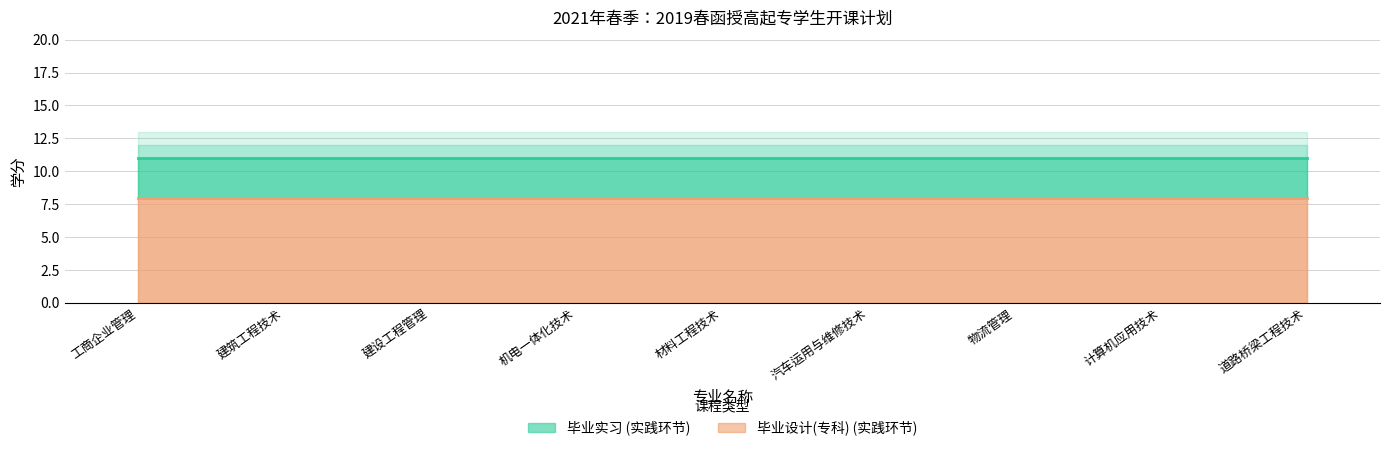

What is the sum of the 毕业设计(专科) values at 计算机应用技术 and 道路桥梁工程技术?

16